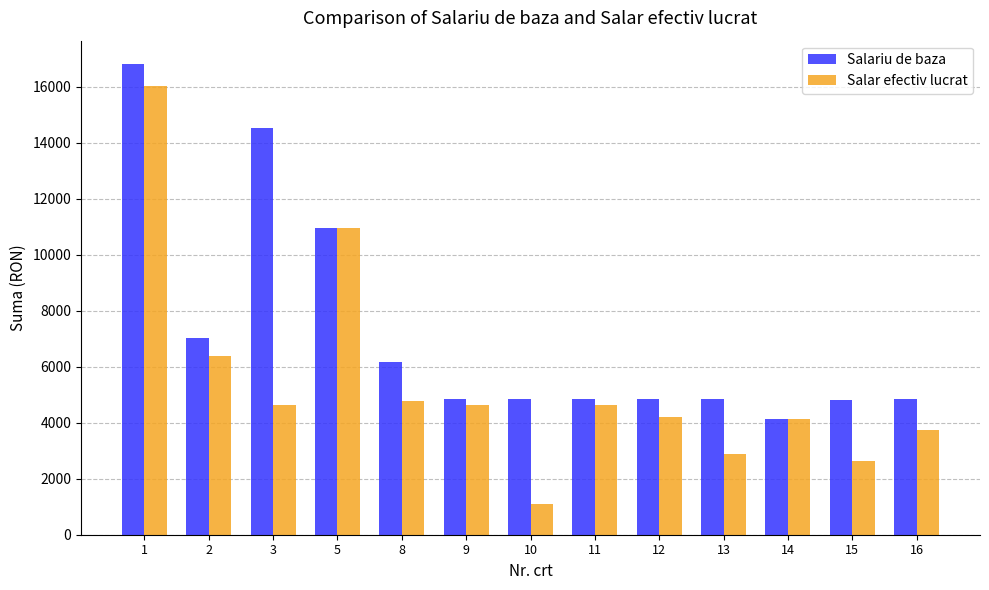

Is the value of Salar efectiv lucrat at 14 greater than the value of Salariu de baza at 12?

No